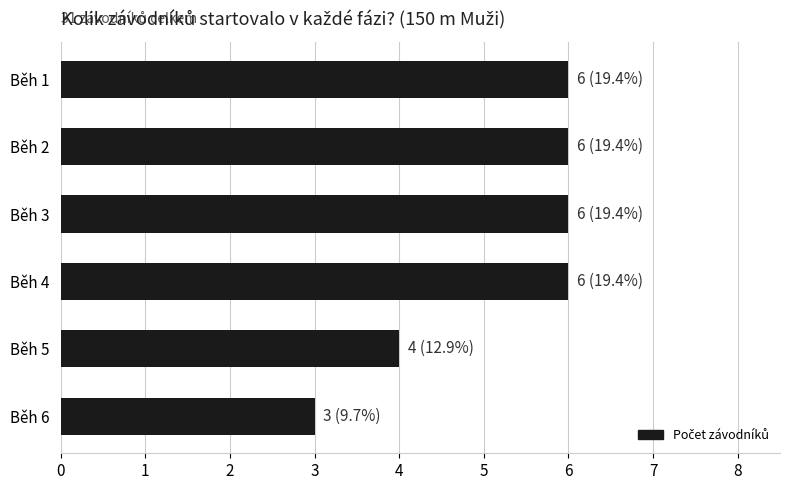

Reading top to bottom, transcribe all the data shown in this chart.

Běh 1=6	Běh 2=6	Běh 3=6	Běh 4=6	Běh 5=4	Běh 6=3